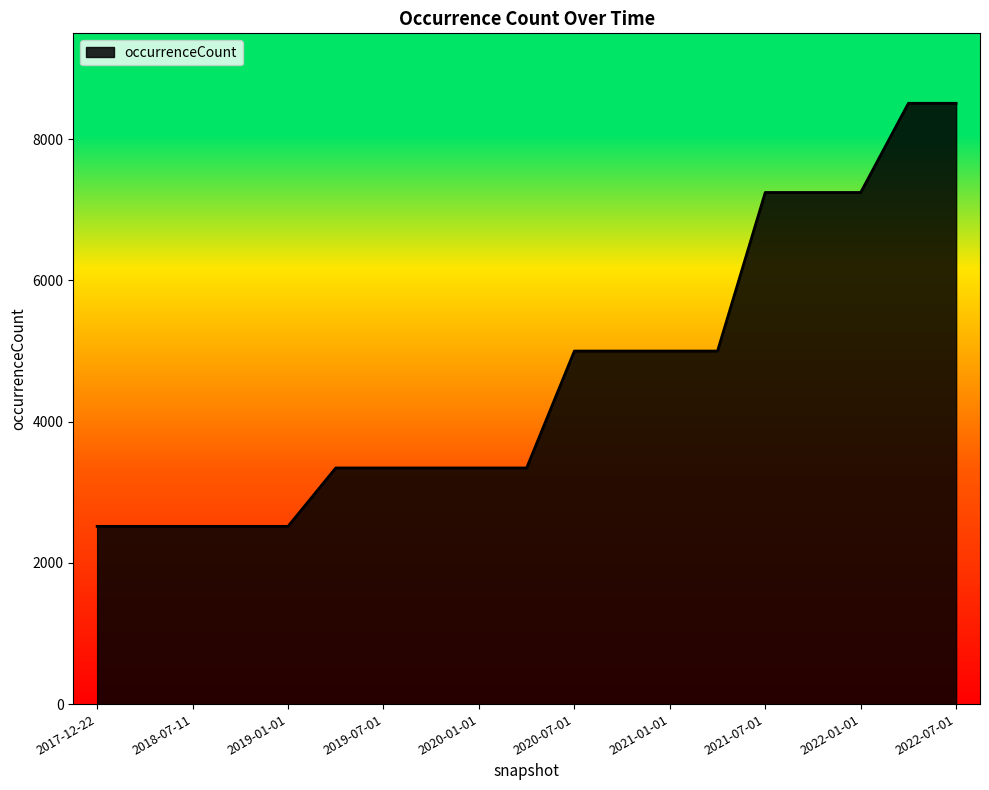

Does the chart have visible grid lines?

No